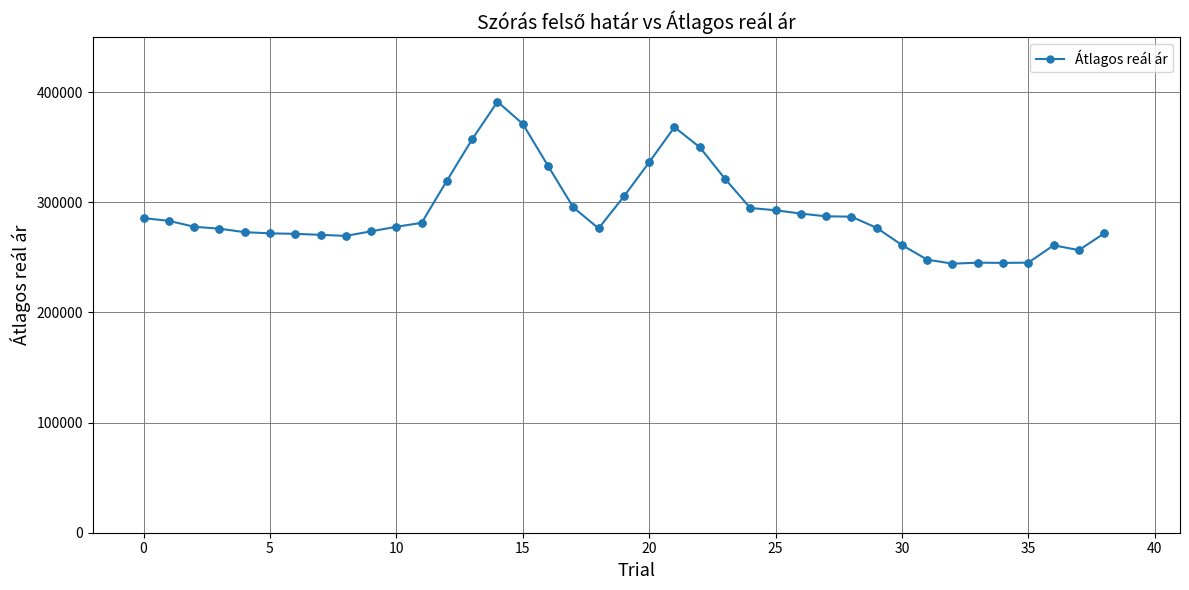

What is the sum of all values?

11346101